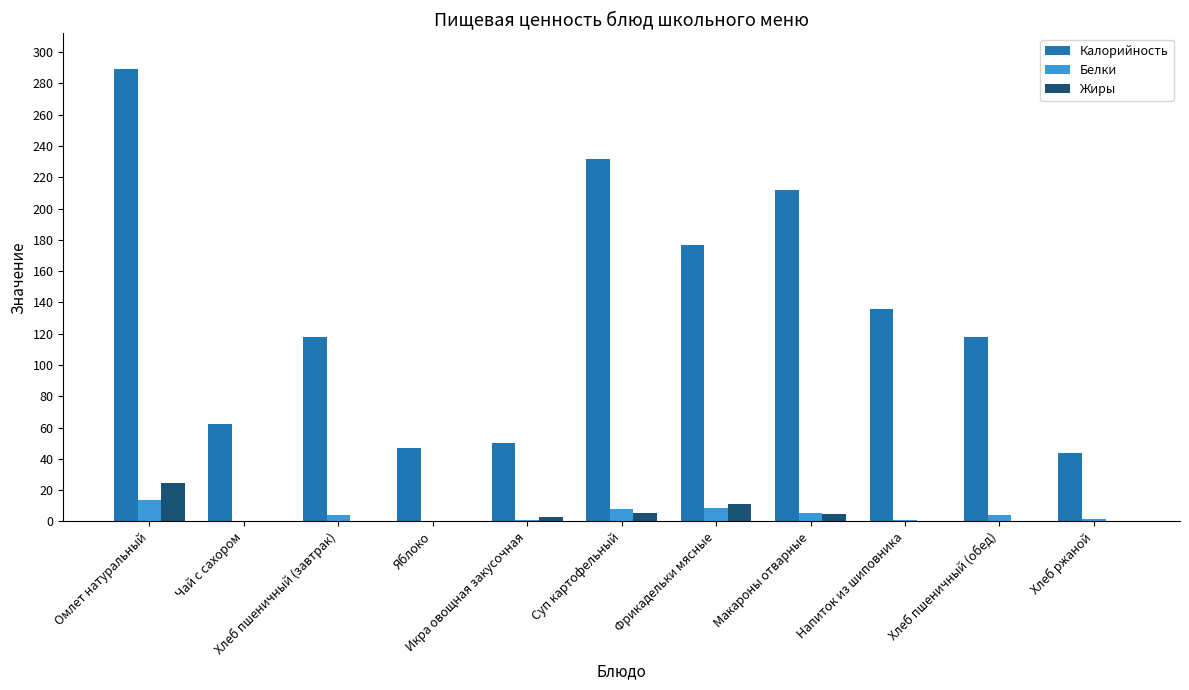

What is the maximum value shown in the chart?

289.0